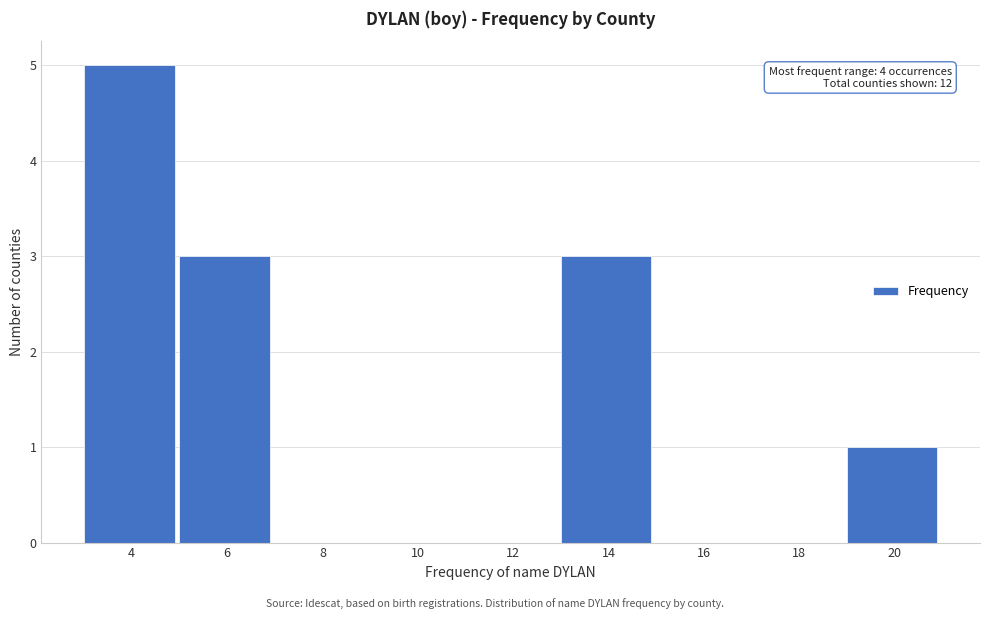

Reading left to right, extract all data points from this chart.

4=5	6=3	8=0	10=0	12=0	14=3	16=0	18=0	20=1